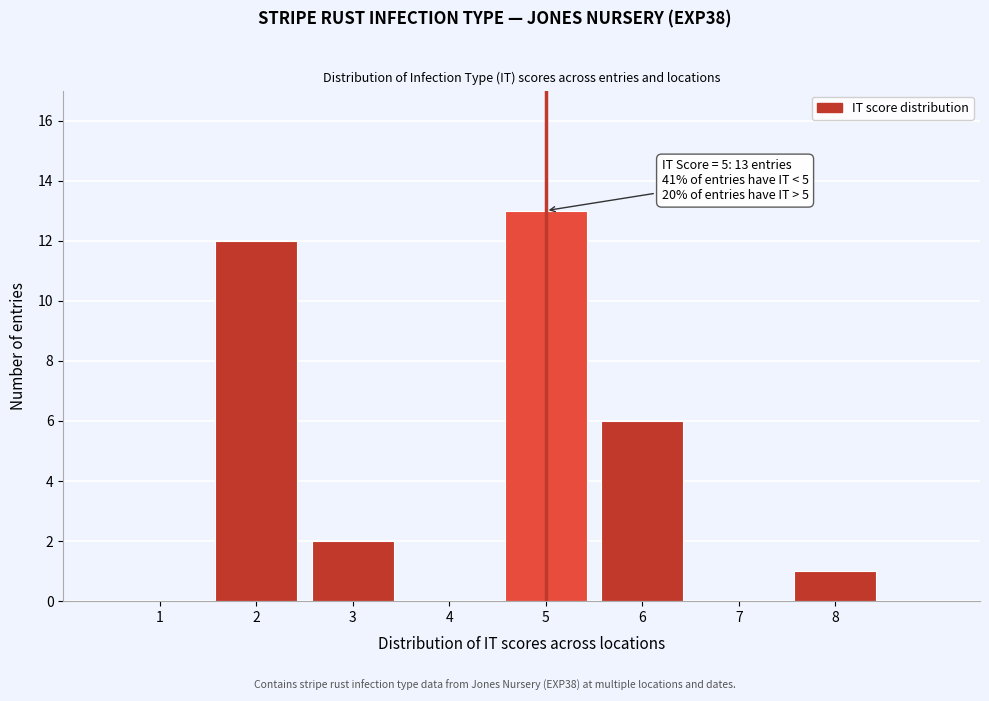

Over which range of the x-axis is the bar tallest?

4.5 to 5.5